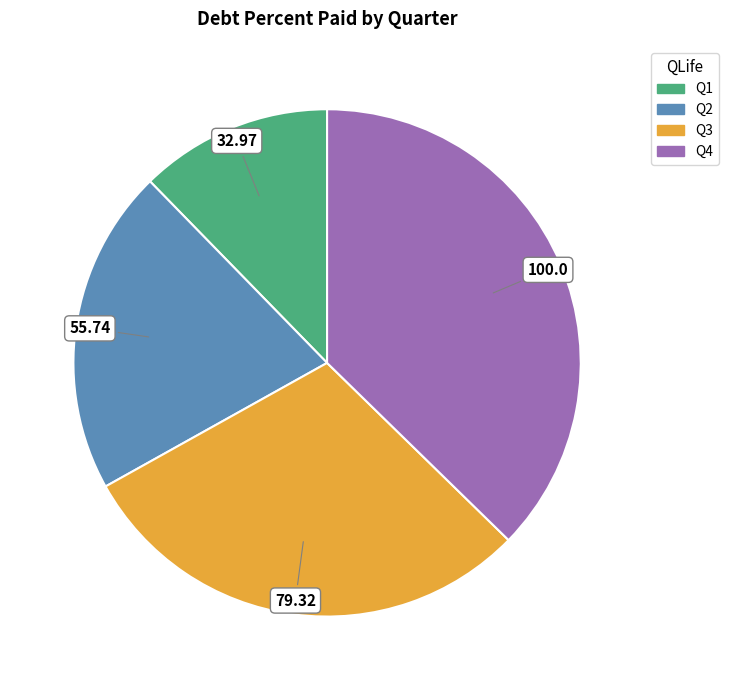

Is there any slice that represents more than half of the pie?

No